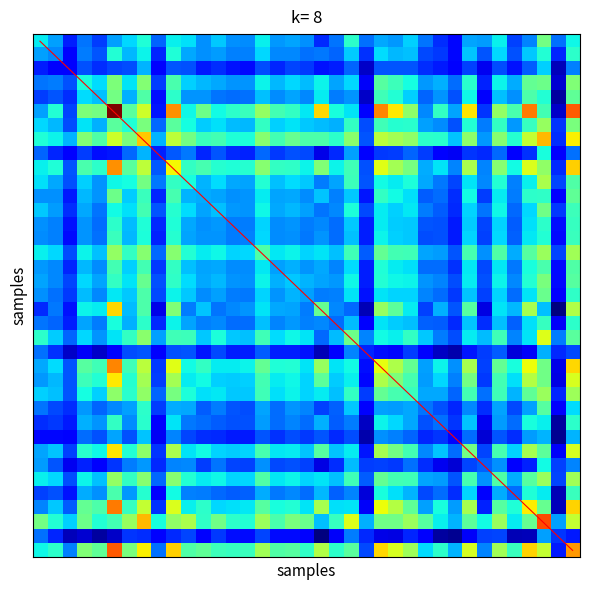

What is the difference between the highest and lowest values at 9?

8.8